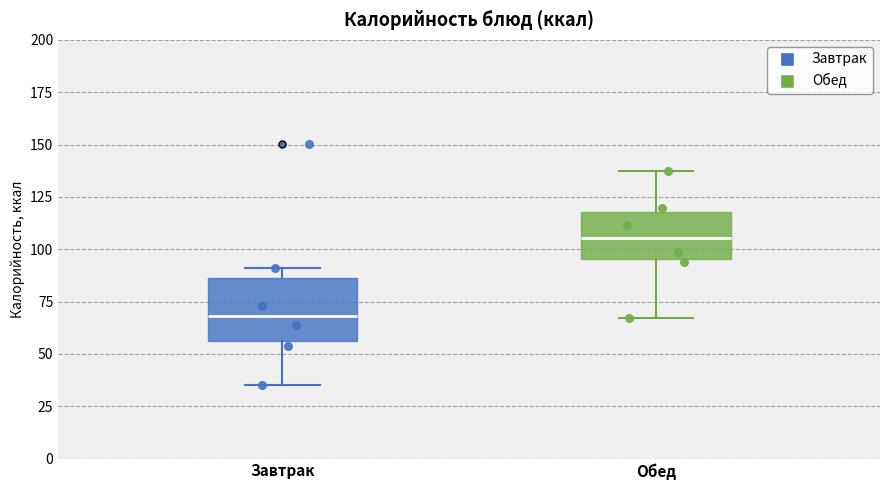

Comparing the boxes themselves (not the whiskers), which one is the tallest?

Завтрак